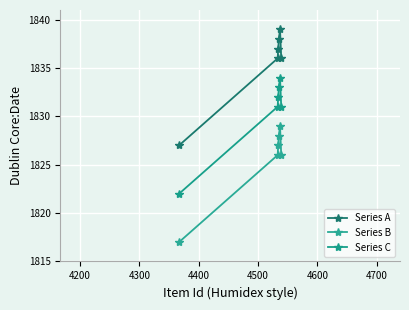

Reading left to right, extract all data points from this chart.

Series A: 1827	1836	1837	1838	1839	1836
Series B: 1817	1826	1827	1828	1829	1826
Series C: 1822	1831	1832	1833	1834	1831